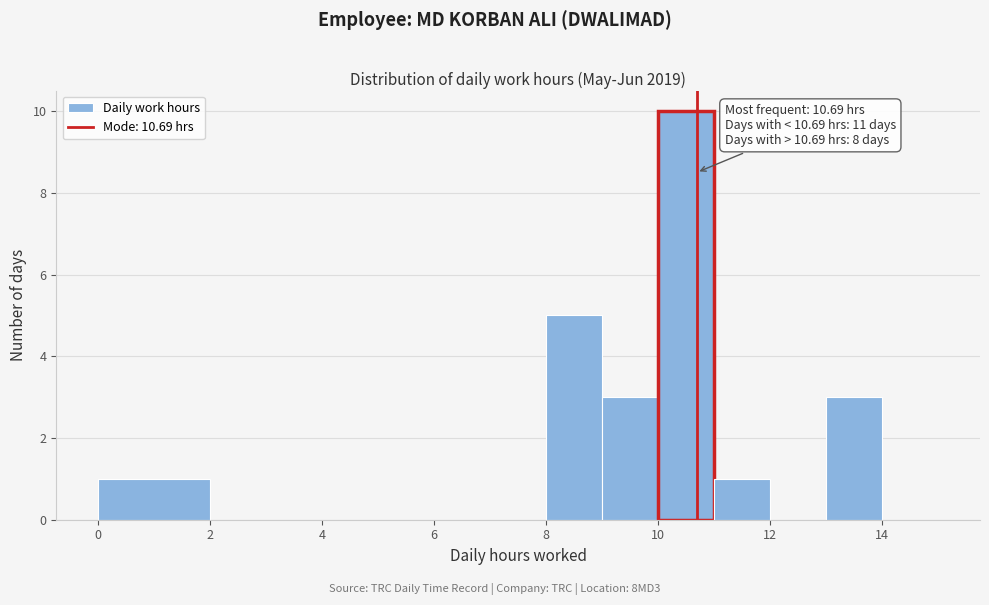

Which range on the x-axis has the tallest bar?

10 to 11